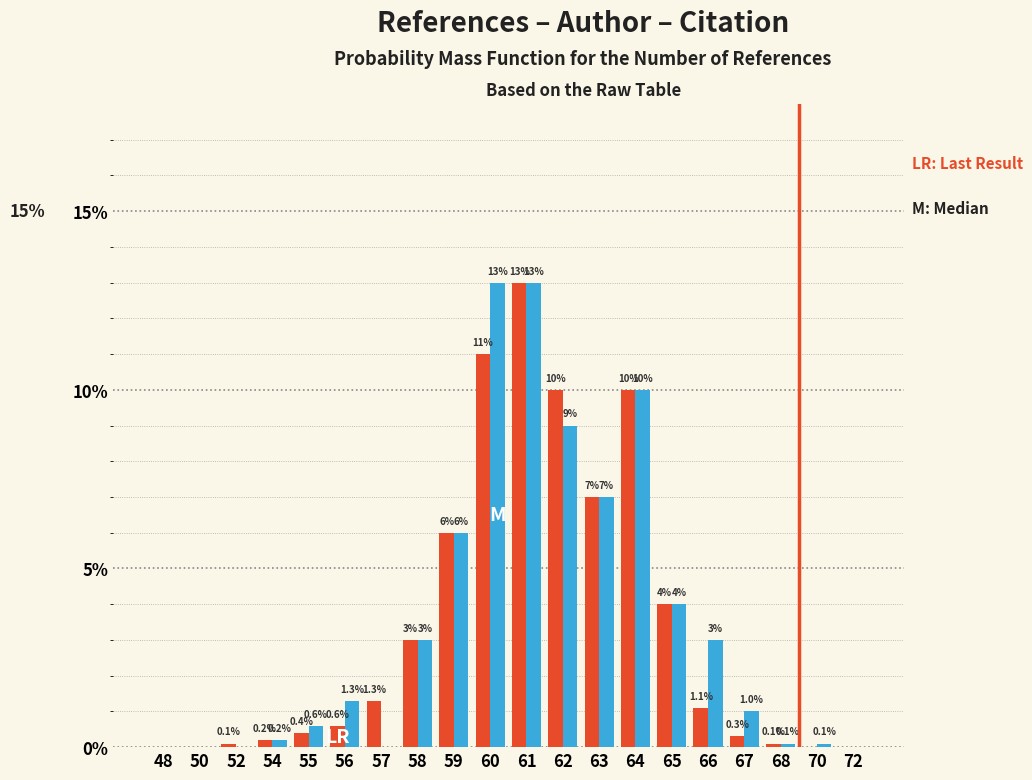

Reading right to left, extract all data points from this chart.

Author: 72=0.0	70=0.0	68=0.1	67=0.3	66=1.1	65=4.0	64=10.0	63=7.0	62=10.0	61=13.0	60=11.0	59=6.0	58=3.0	57=1.3	56=0.6	55=0.4	54=0.2	52=0.1	50=0.0	48=0.0
Citation: 72=0.0	70=0.1	68=0.1	67=1.0	66=3.0	65=4.0	64=10.0	63=7.0	62=9.0	61=13.0	60=13.0	59=6.0	58=3.0	57=0.0	56=1.3	55=0.6	54=0.2	52=0.0	50=0.0	48=0.0